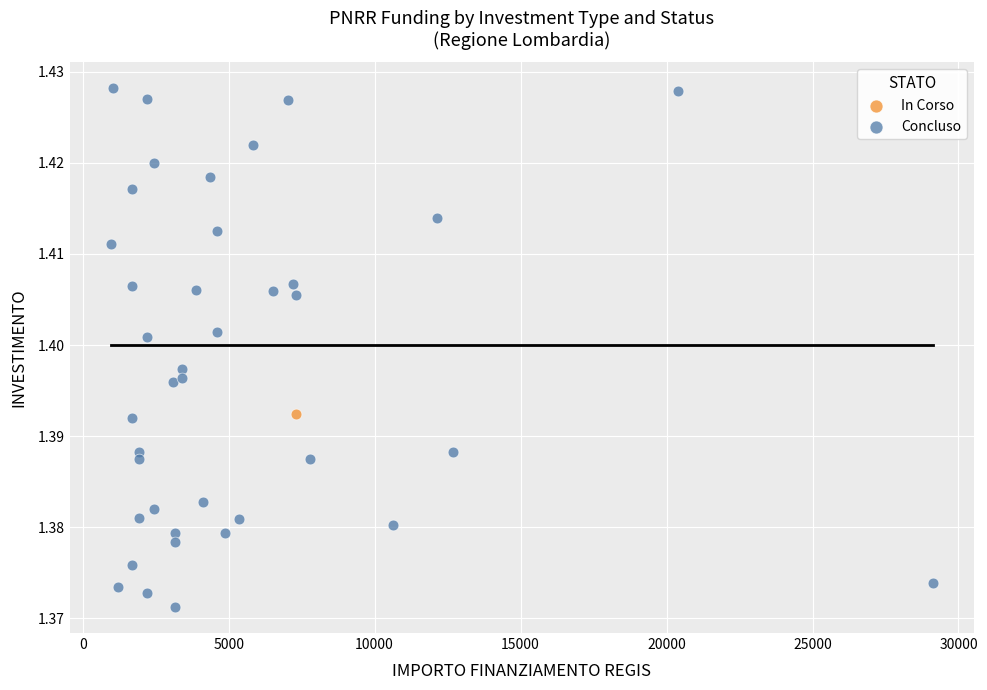

What are all the series names shown in the legend?

In Corso, Concluso